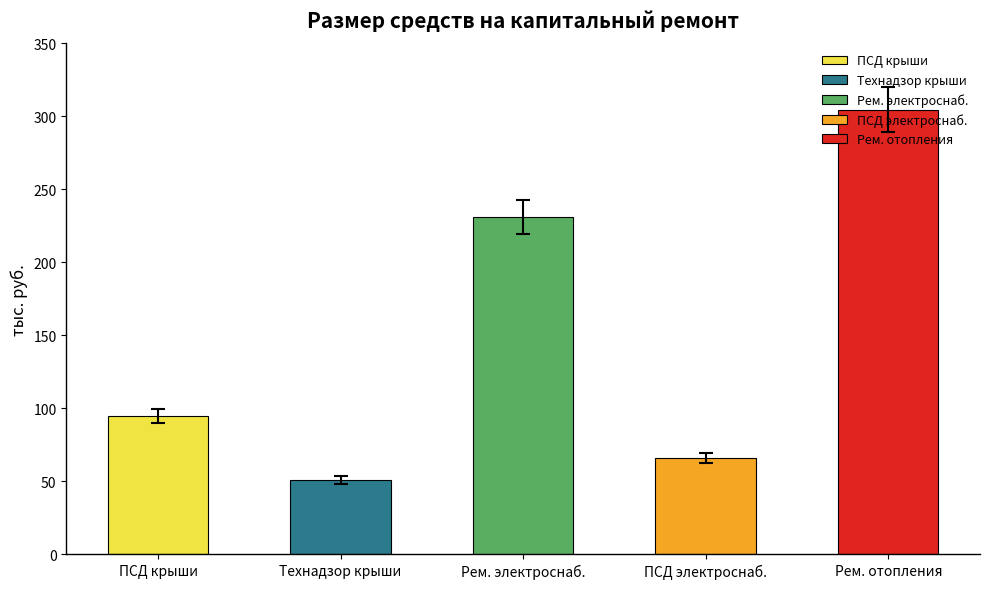

Are the bars horizontal?

No